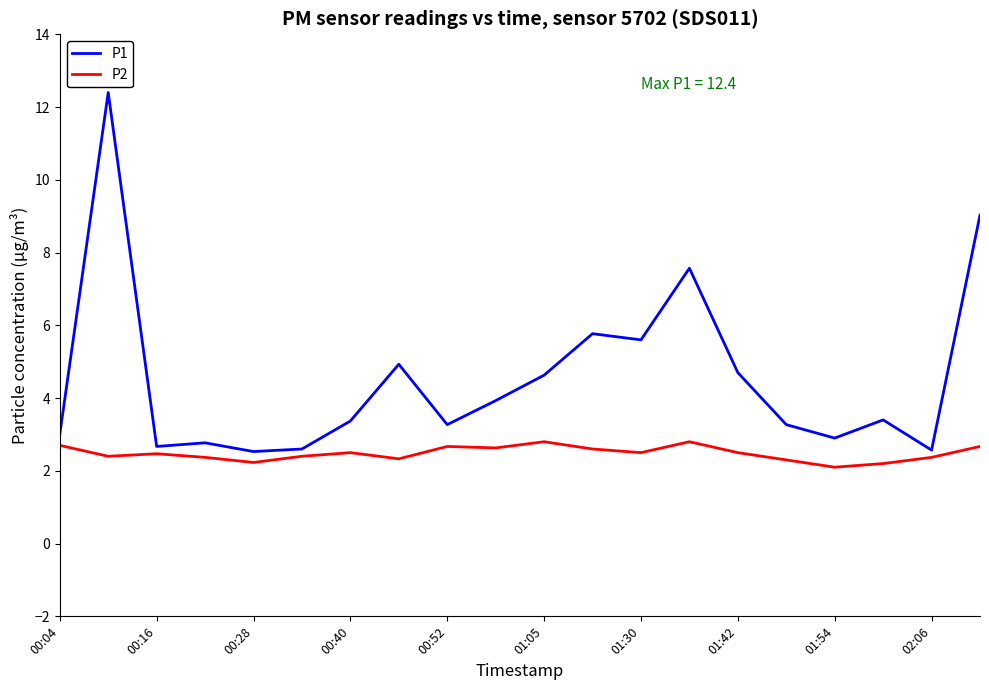

What are all the series names shown in the legend?

P1, P2